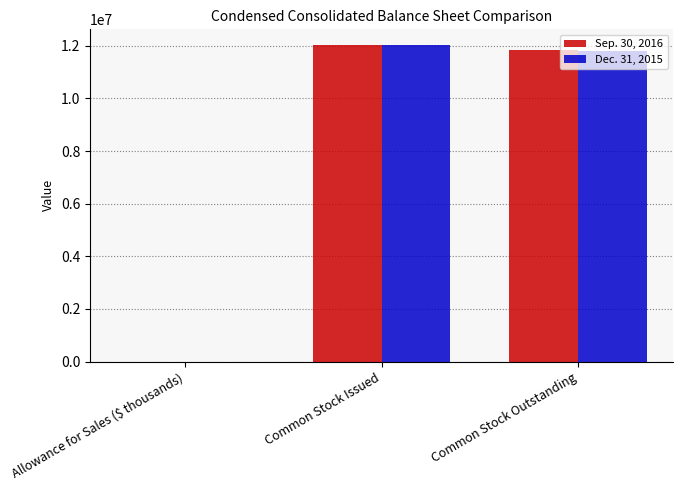

What are all the series names shown in the legend?

Sep. 30, 2016, Dec. 31, 2015